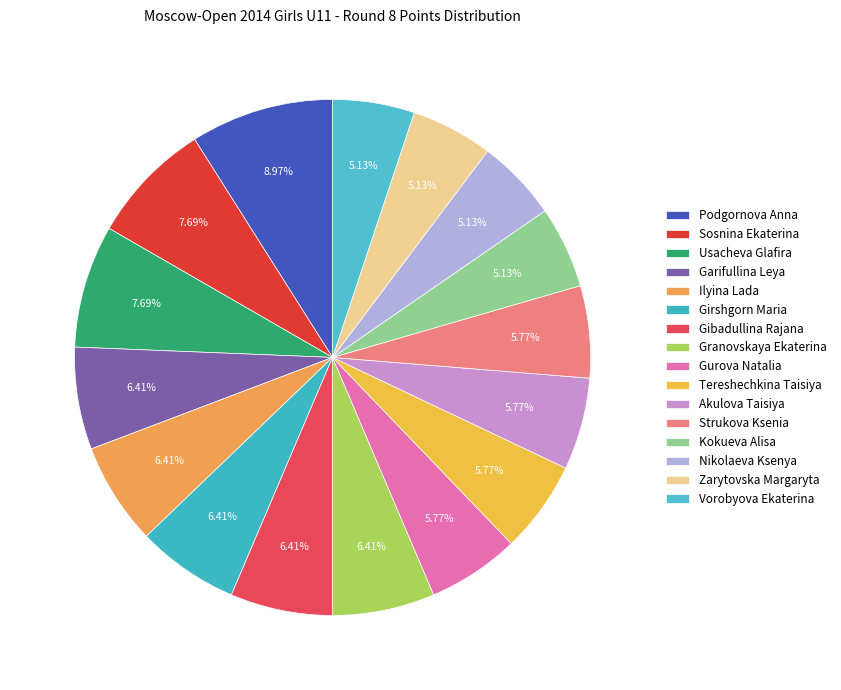

True or false: Zarytovska Margaryta accounts for 18% of the total.

False